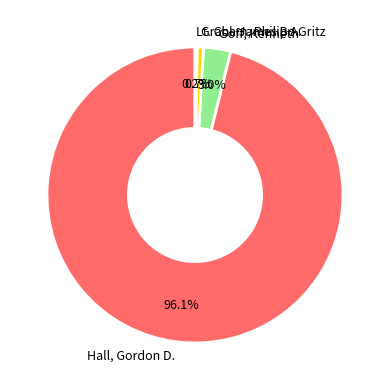

Is there any slice that represents more than half of the pie?

Yes